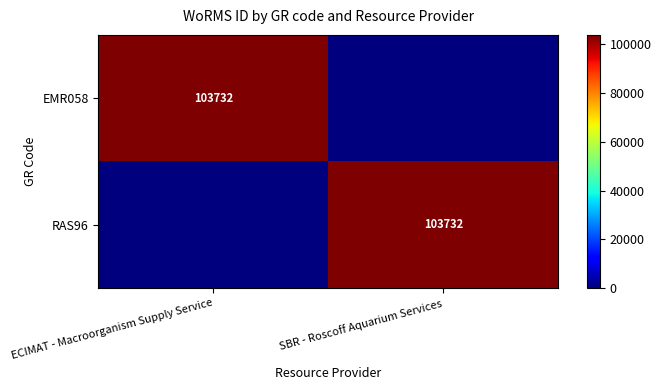

The value of EMR058 at ECIMAT - Macroorganism Supply Service is 27645. True or false?

False